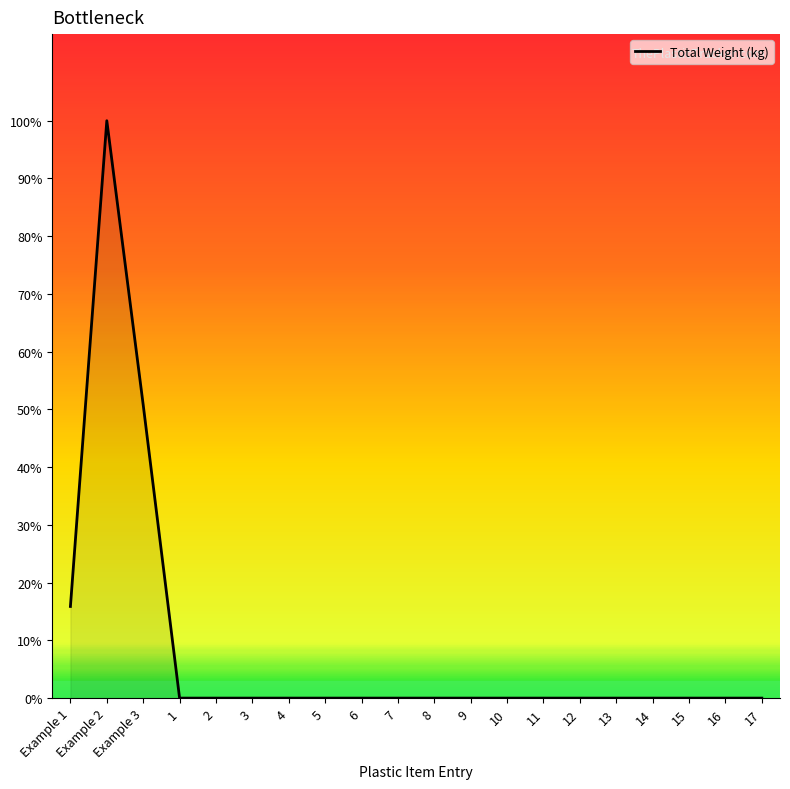

Which has a higher value, 15 or 10?

15